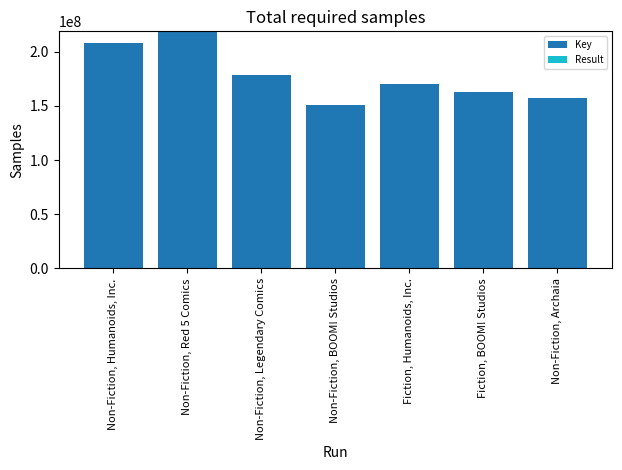

At which label is Key closest to 184951159?

Non-Fiction, Legendary Comics